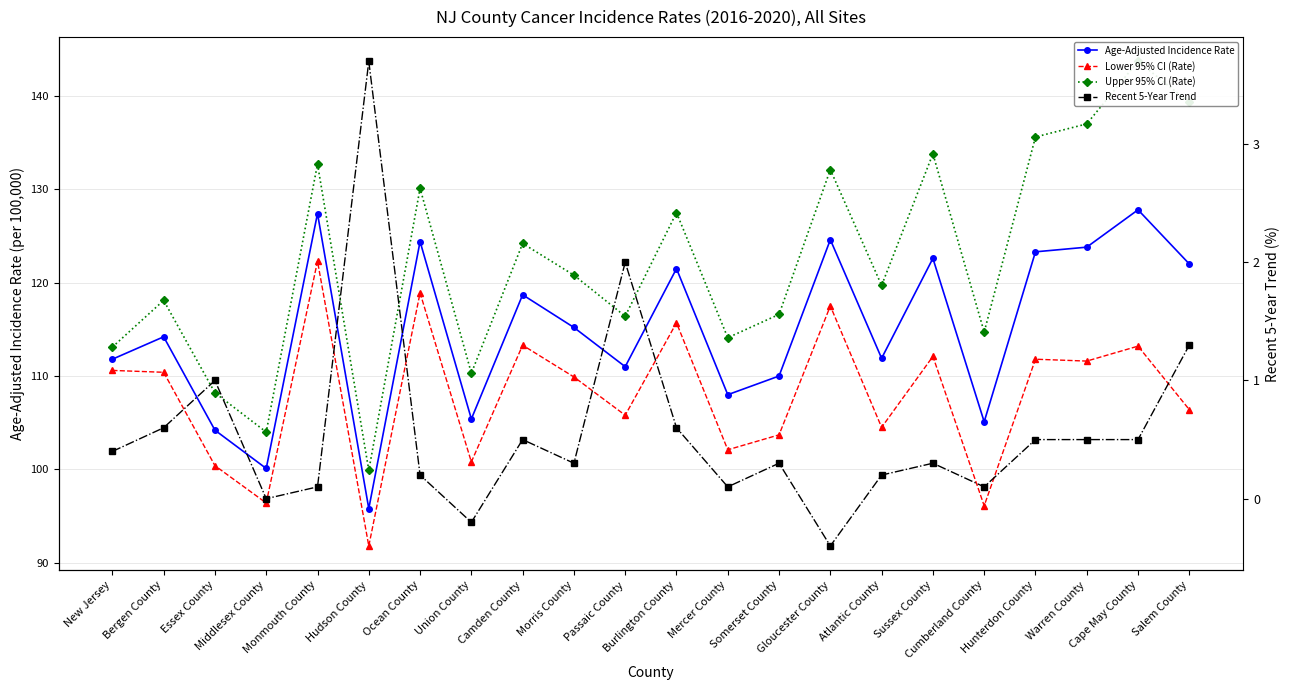

How many data points in Lower 95% CI (Rate) are less than 110?

11